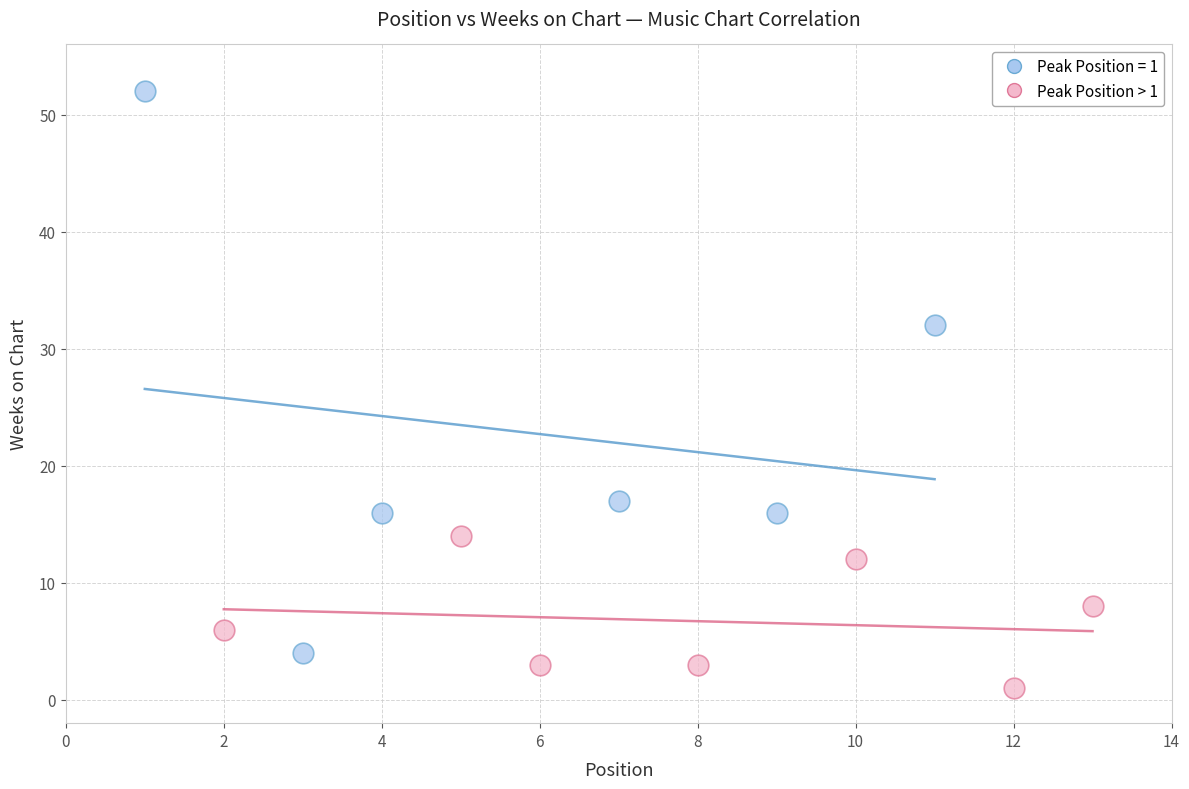

Which series has the widest spread of Y values?

Peak Position = 1